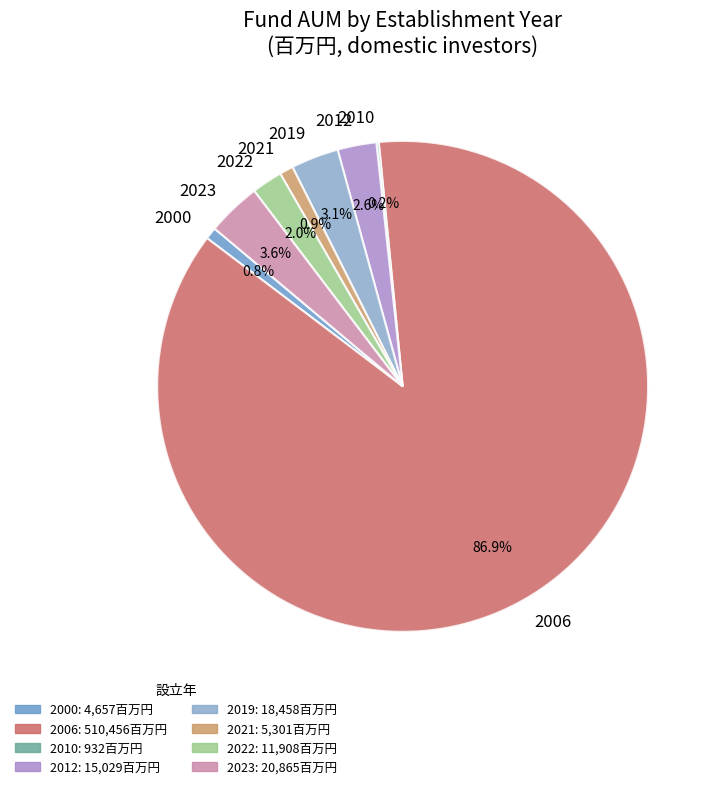

What is the total percentage of 2019 and 2000?

3.9%